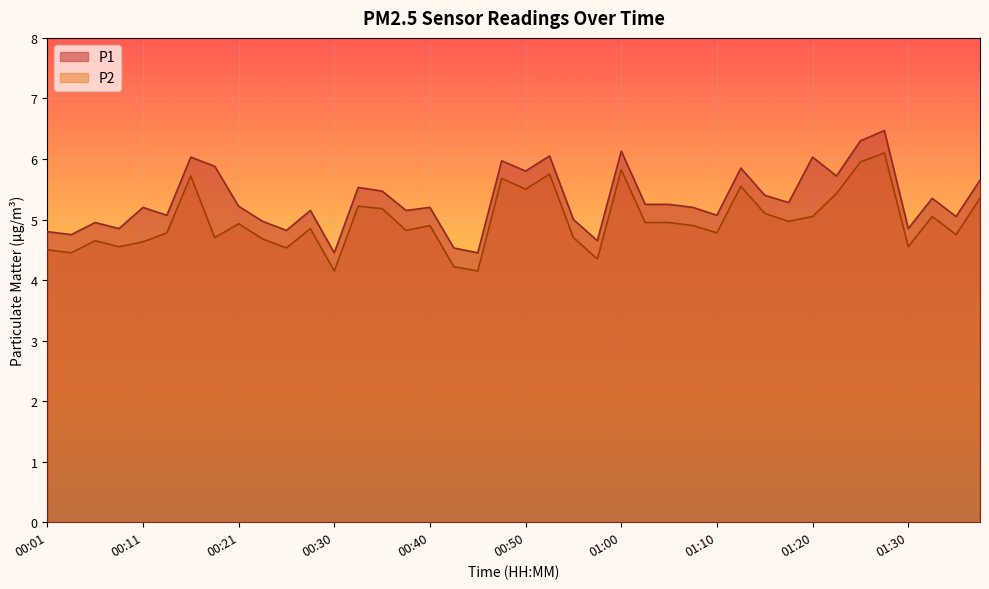

The P2 series shows 5.3 at 01:37. True or false?

True